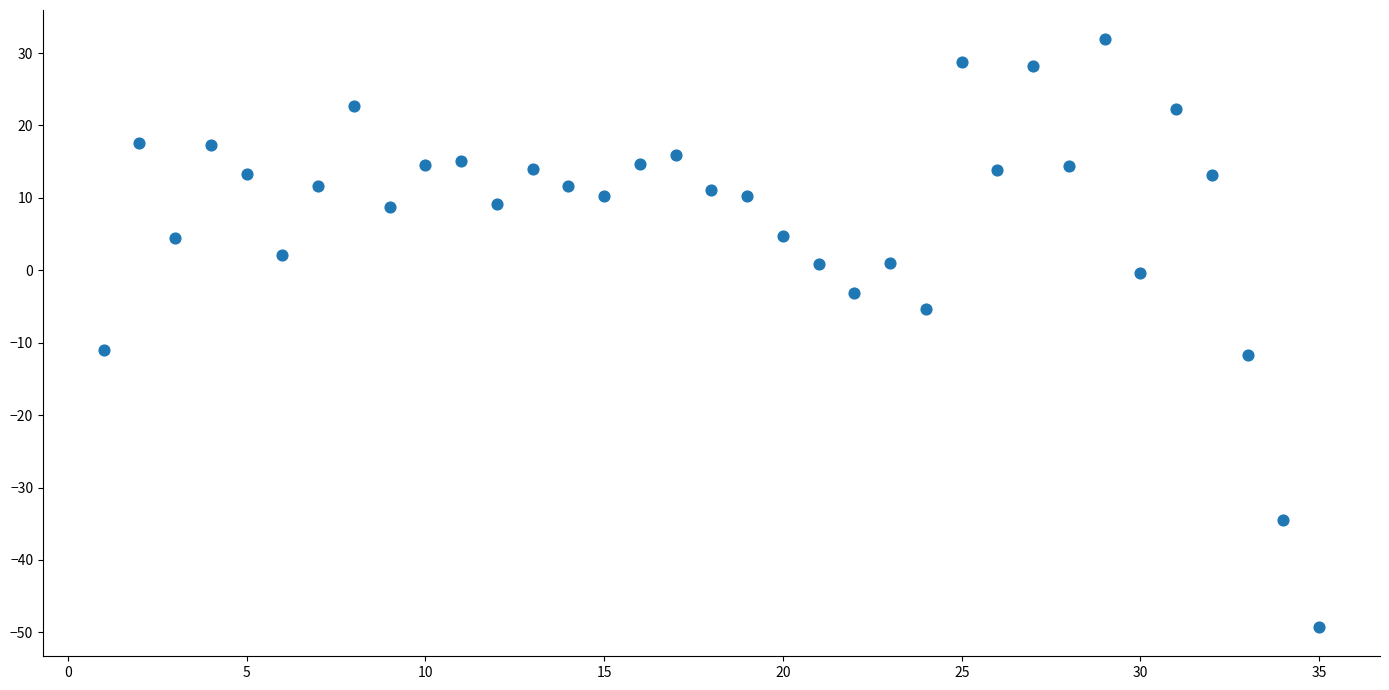

What is the range of Y values (max minus min)?

81.1